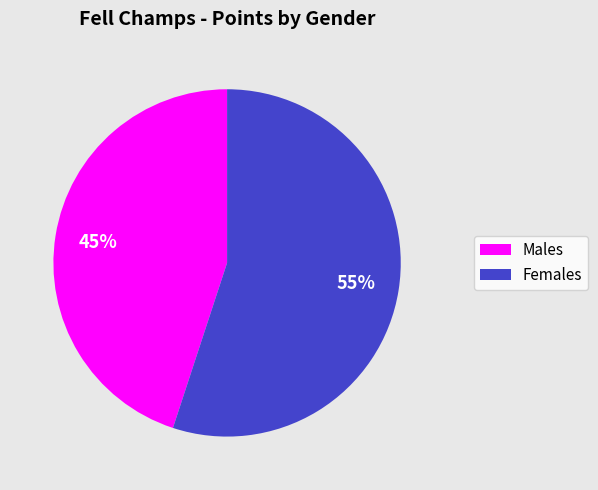

Is there a majority slice in this chart?

Yes